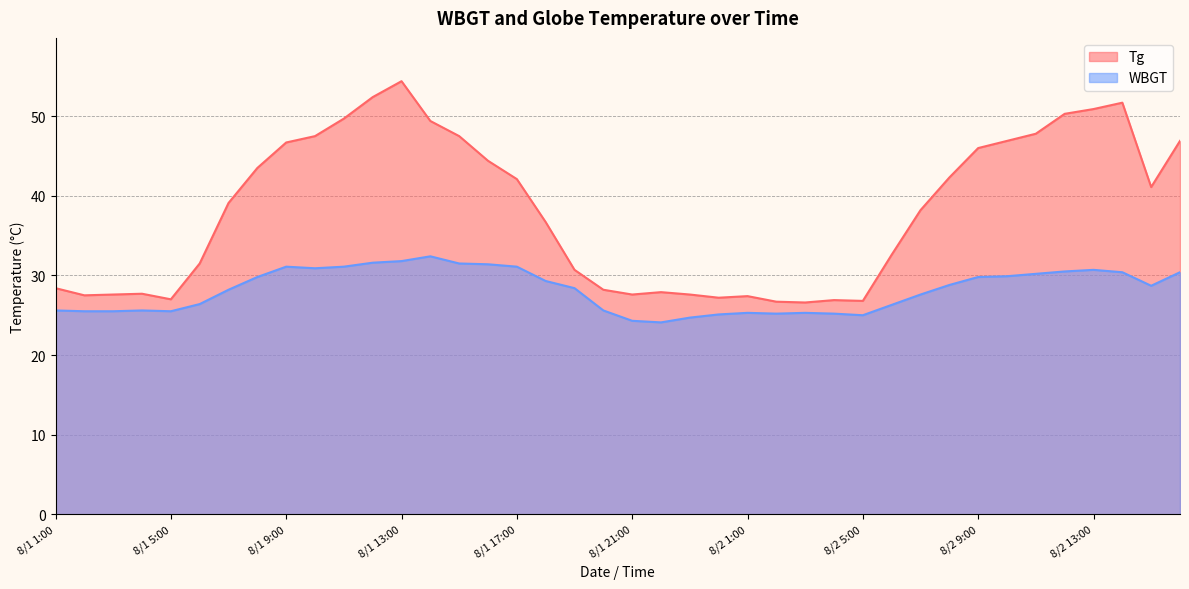

At 8/2 16:00, list the series in order from largest to smallest.

Tg, WBGT